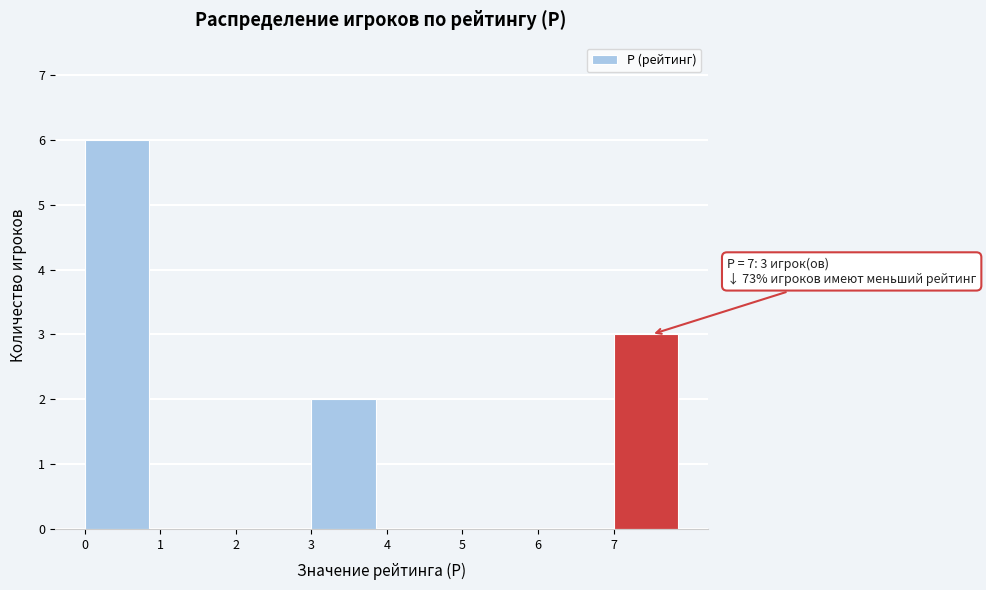

Which range on the x-axis has the tallest bar?

0 to 1